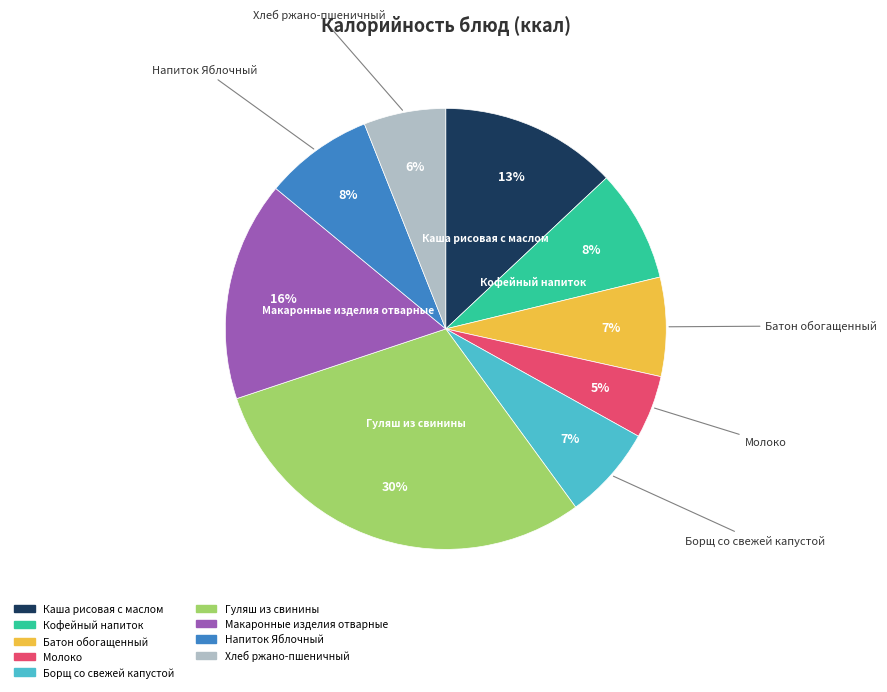

Which slice is the smallest?

Молоко